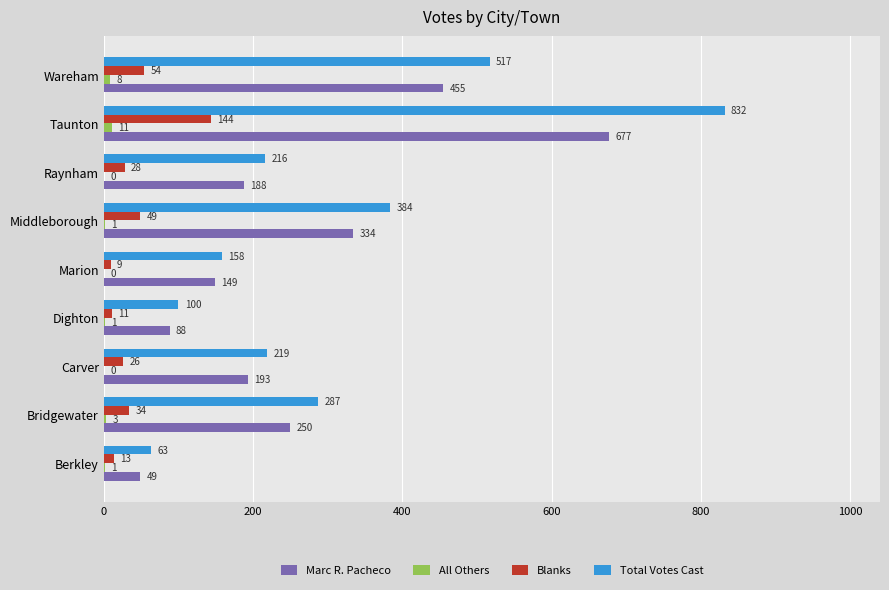

What are all the series names shown in the legend?

Marc R. Pacheco, All Others, Blanks, Total Votes Cast